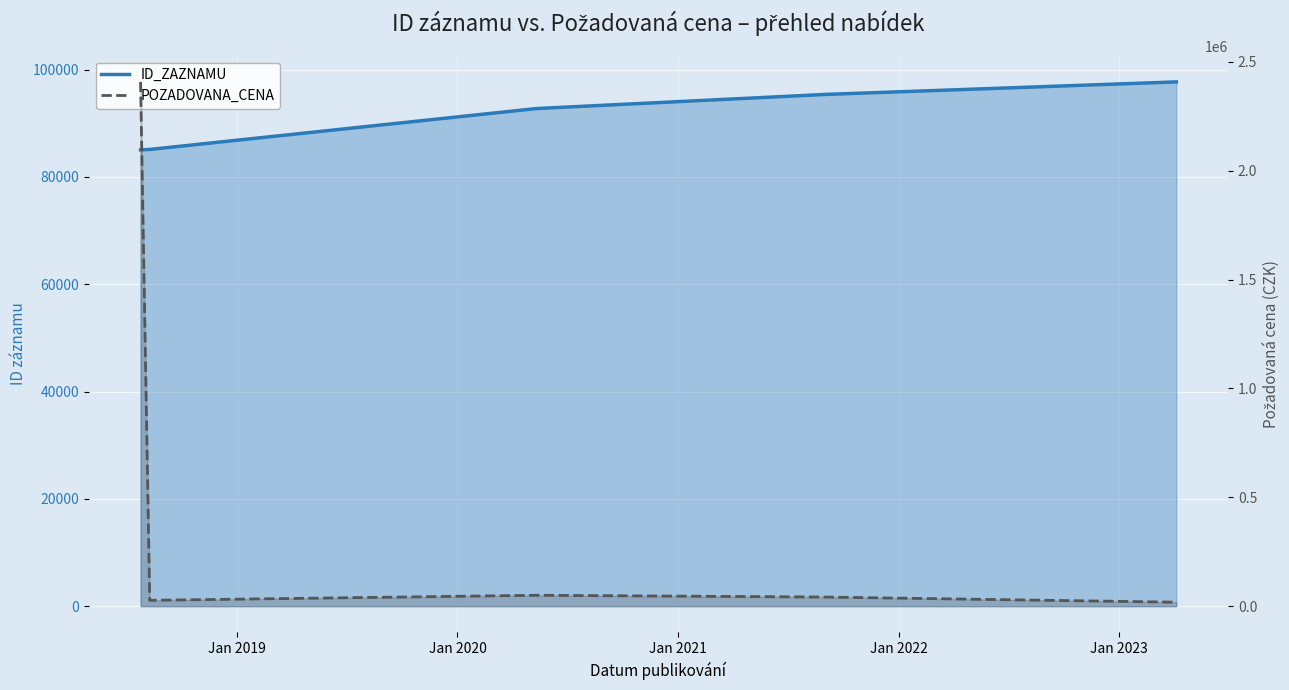

Which has a higher value, 2018-08-09 or 2018-08-09?

2018-08-09